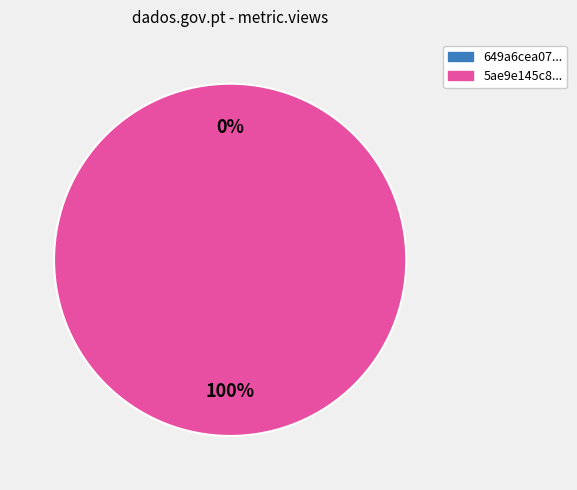

Does 649a6cea078190f89fe7715d represent more than half of the total?

No